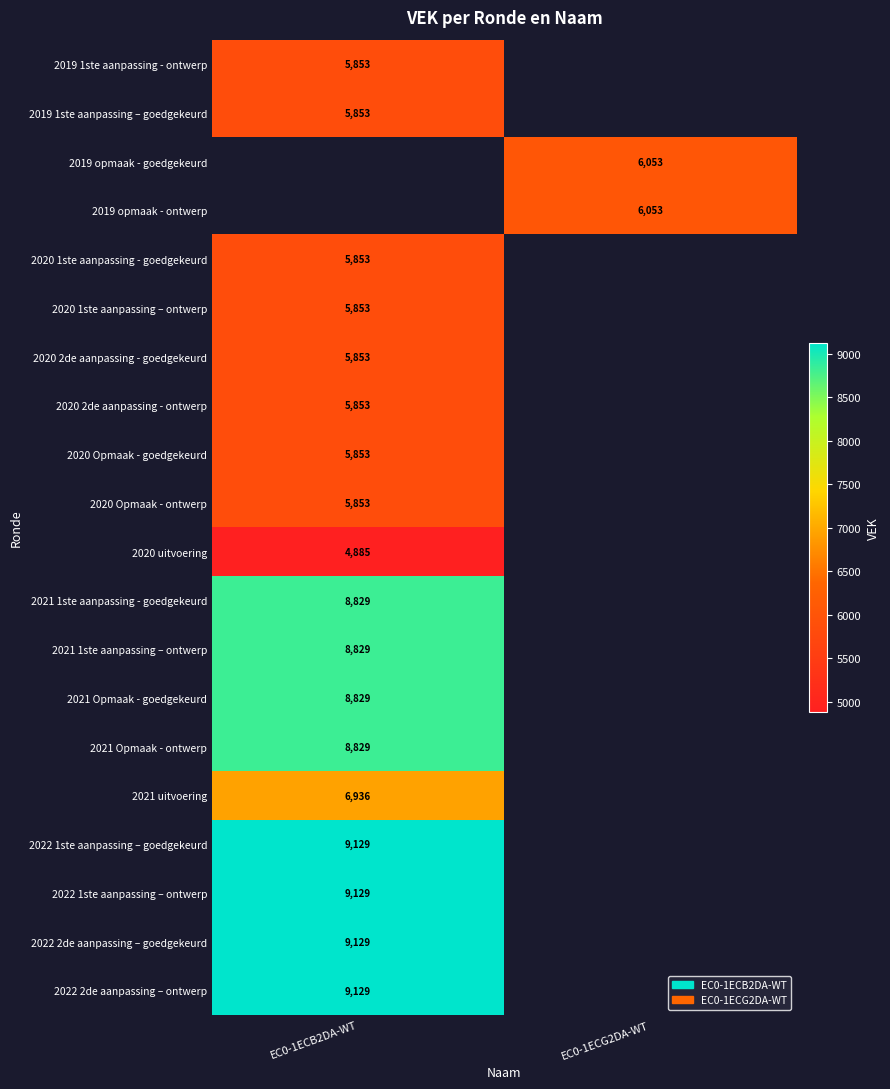

The 2022 1ste aanpassing – ontwerp series shows 12499 at EC0-1ECB2DA-WT. True or false?

False